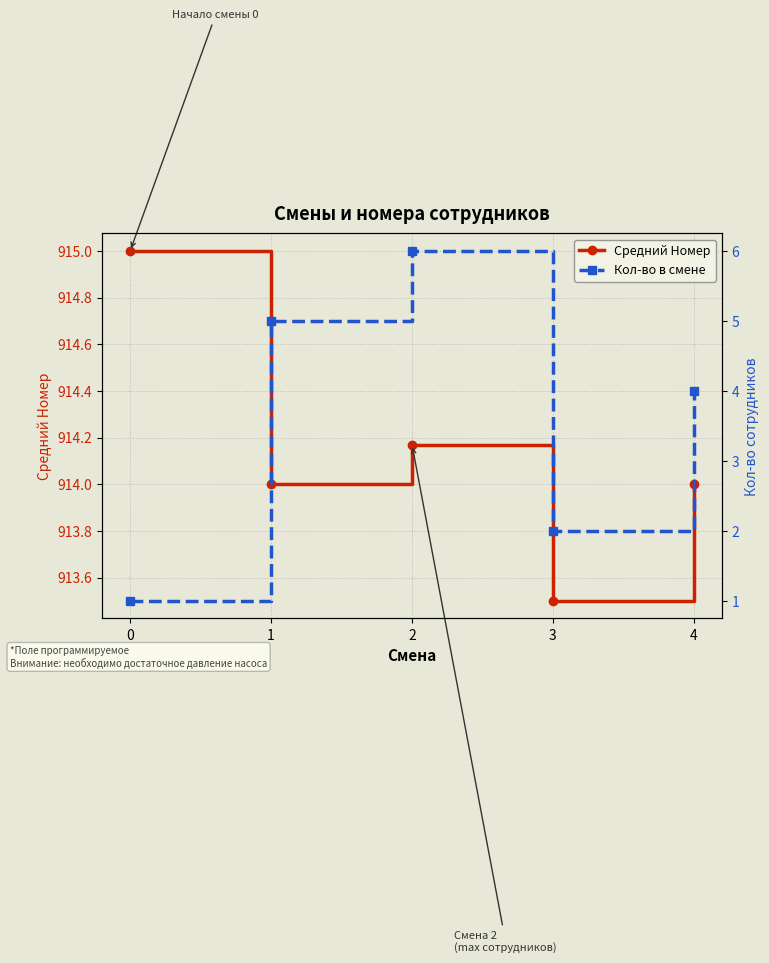

What is the value of the Средний Номер point at the 4th from the left?

913.5